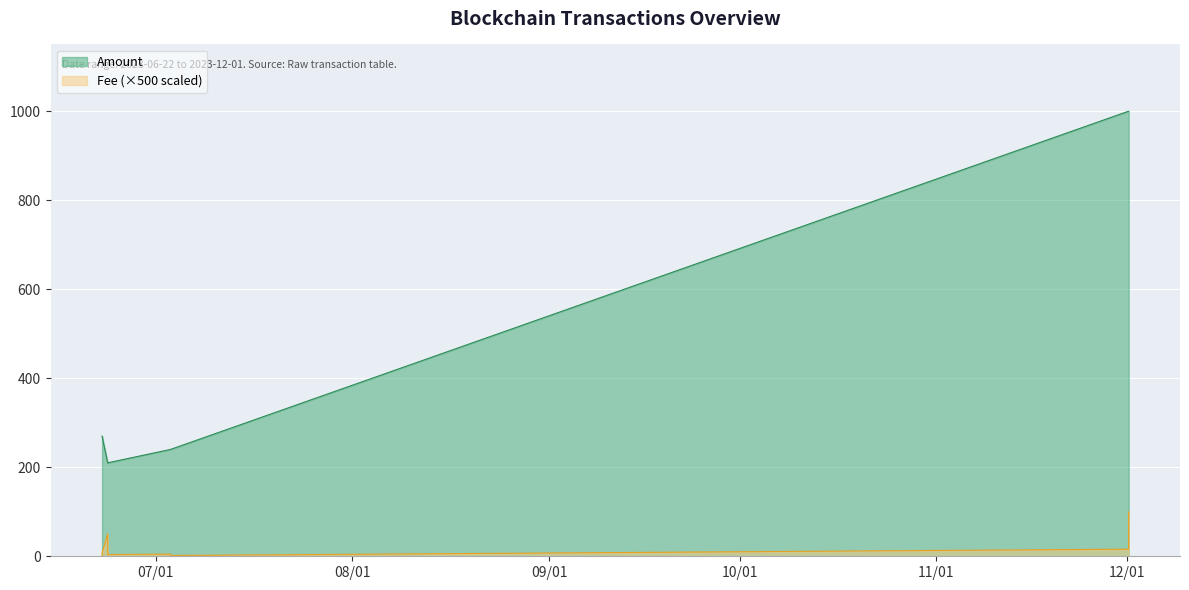

True or false: Amount and Fee cross at least once.

False